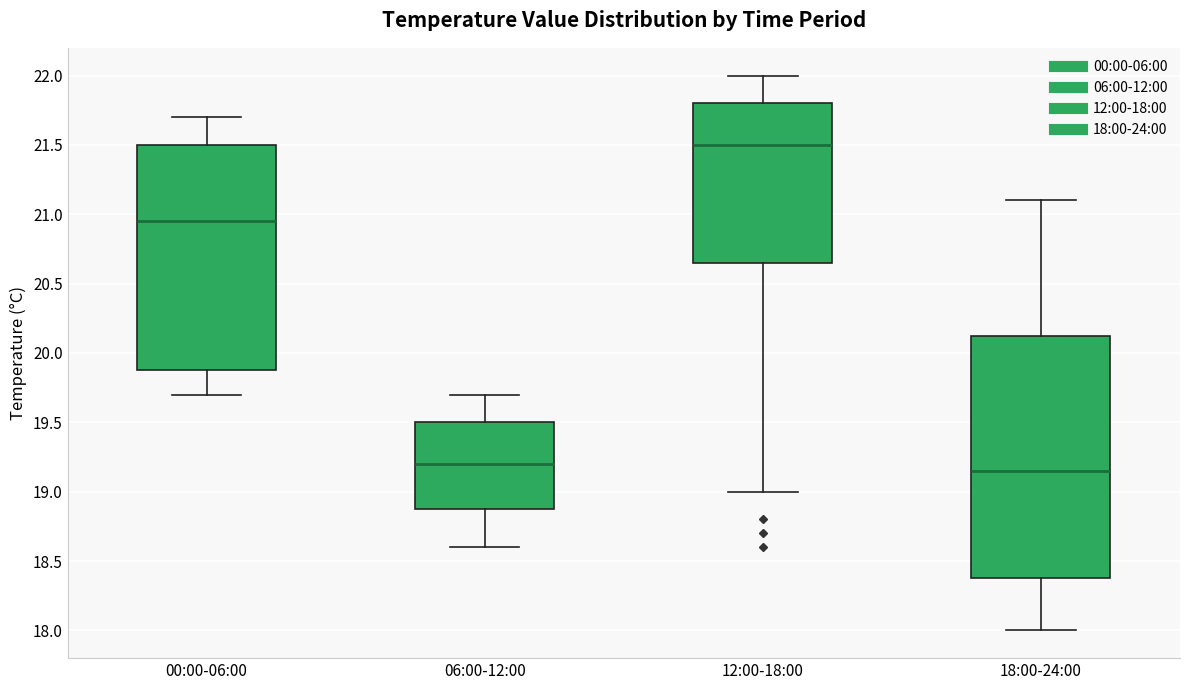

Which box has the lowest median line?

18:00-24:00